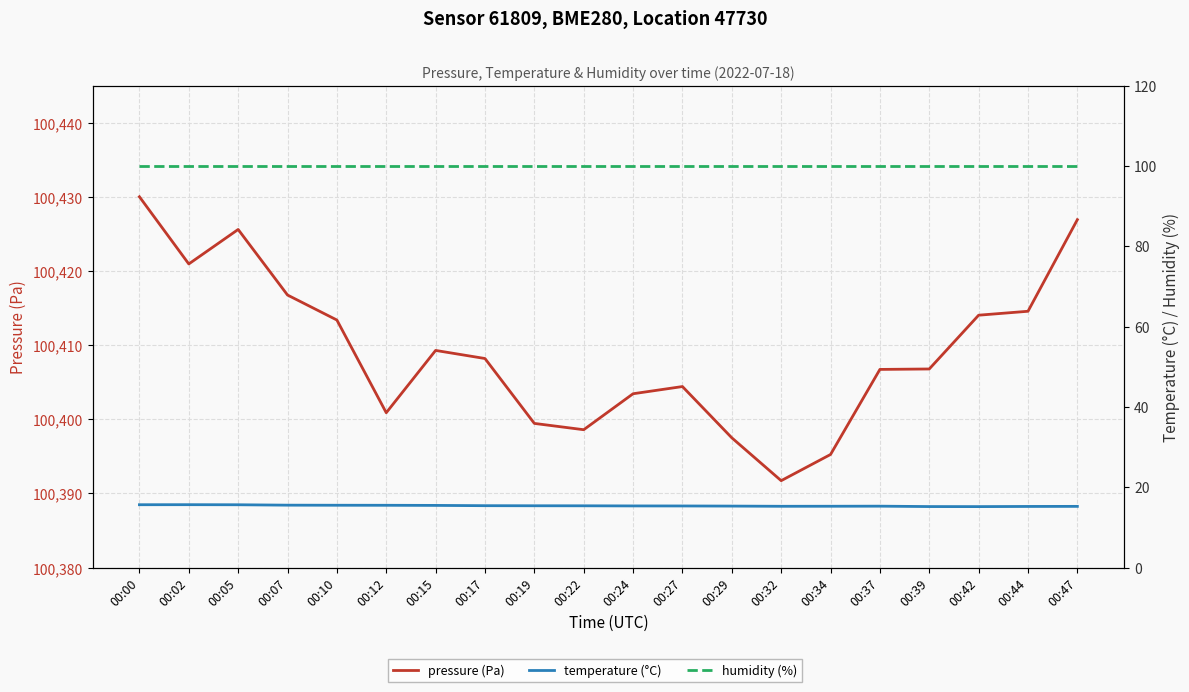

How many data points does each series have?

20